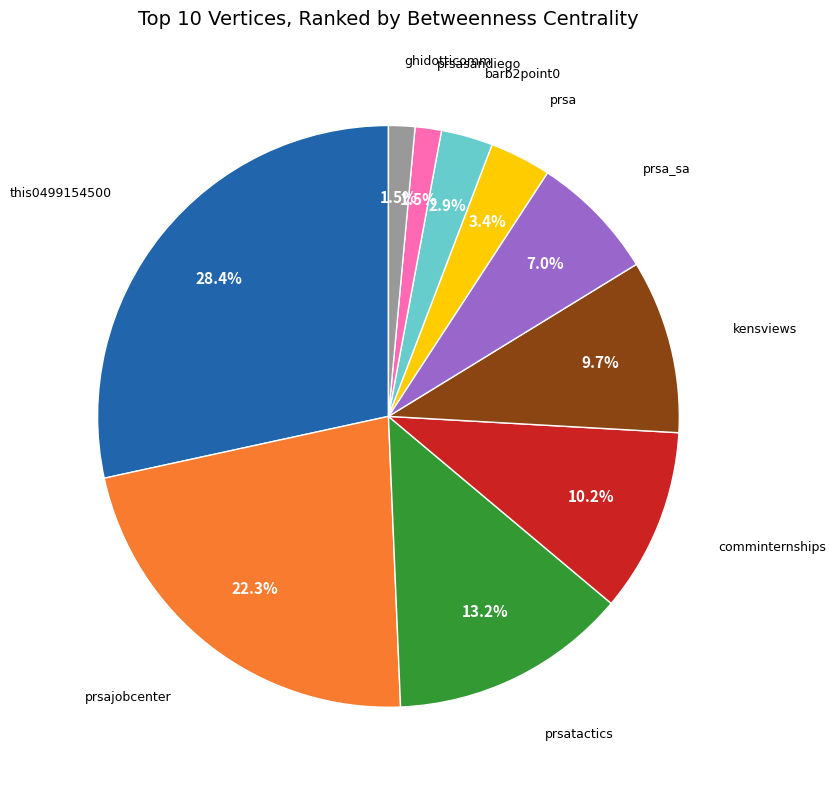

To the nearest percent, what is the average slice percentage?

10%